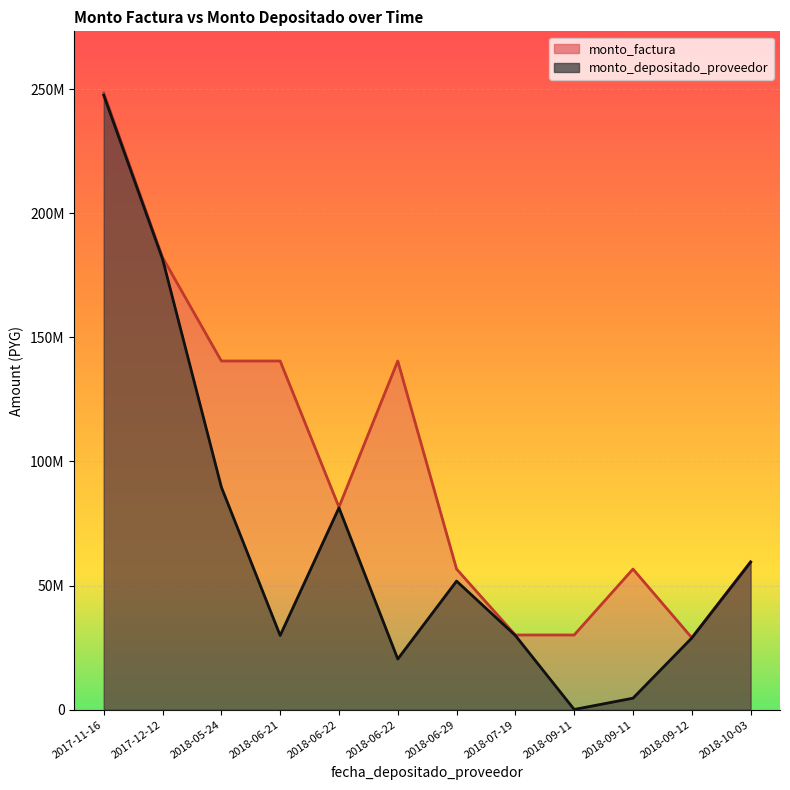

What is the label of the 3rd point from the right?

2018-09-11